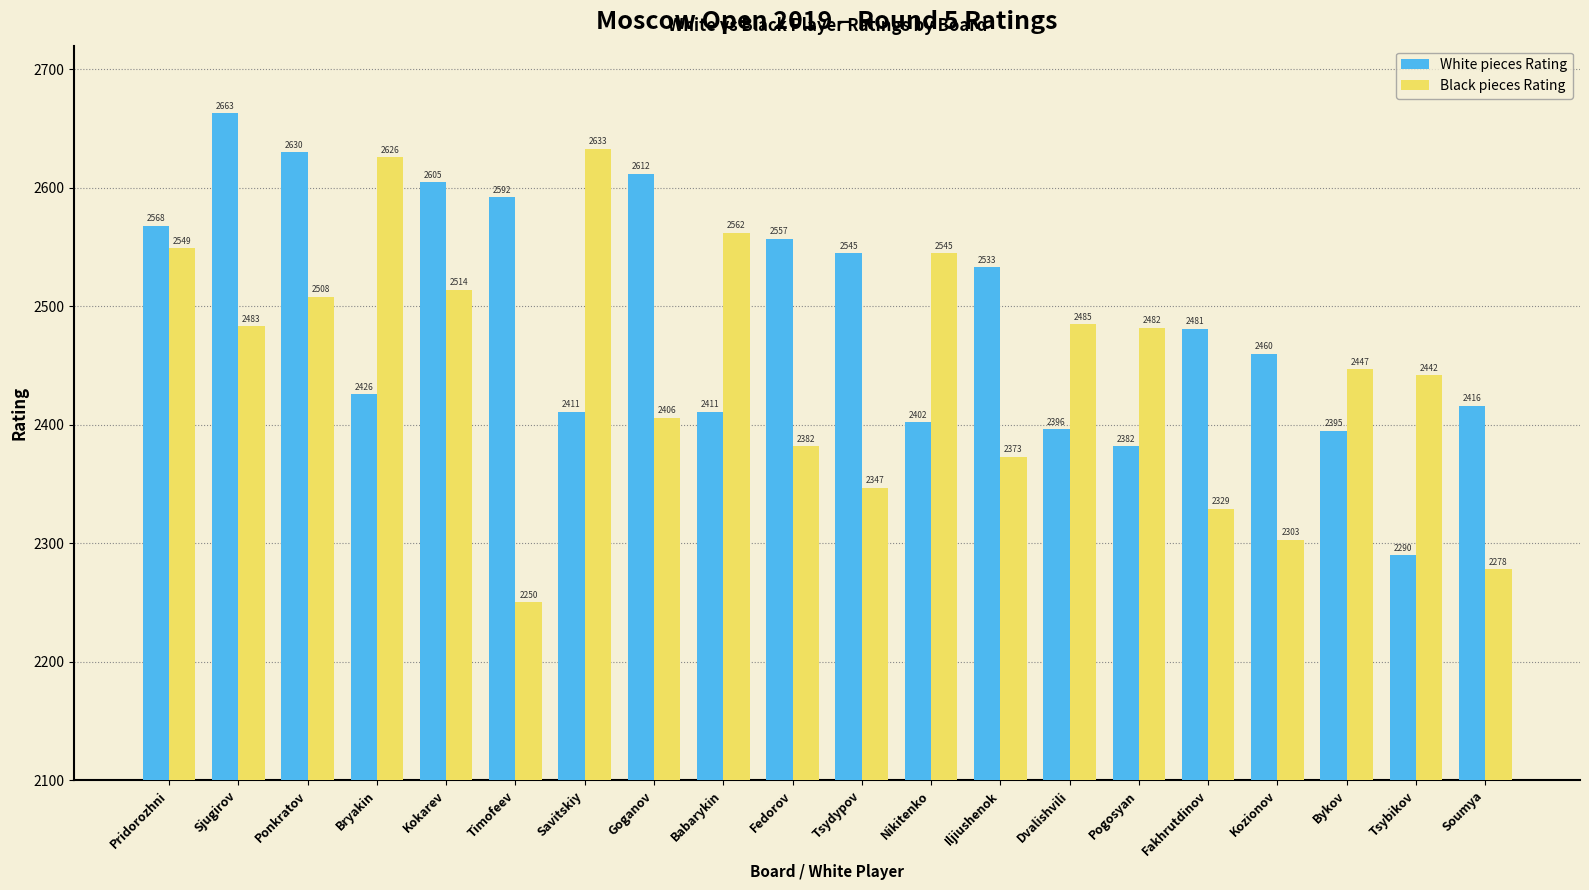

What position from the left is Ponkratov?

3